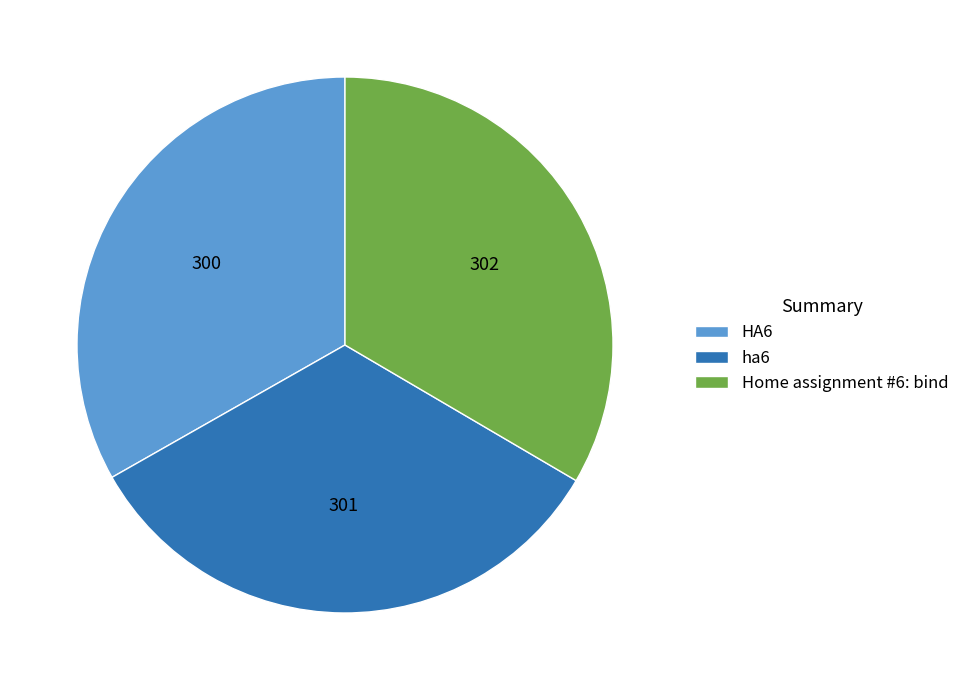

True or false: HA6 accounts for 44% of the total.

False